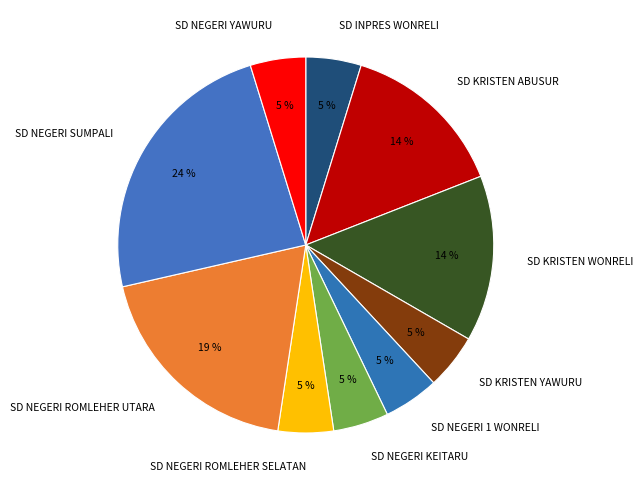

Which slice is the largest?

SD NEGERI SUMPALI